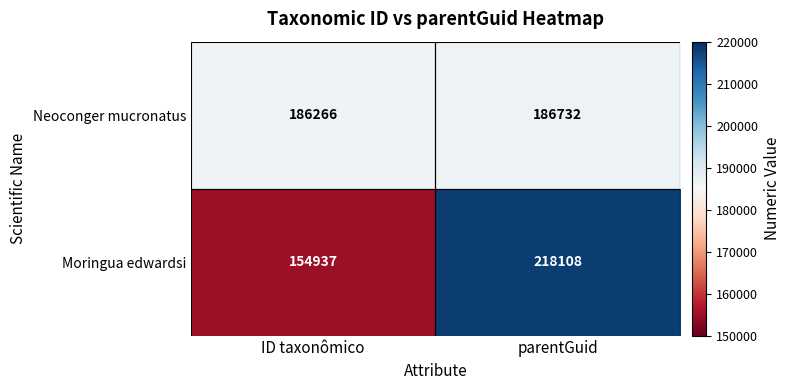

Which series has the largest range (max minus min)?

Moringua edwardsi